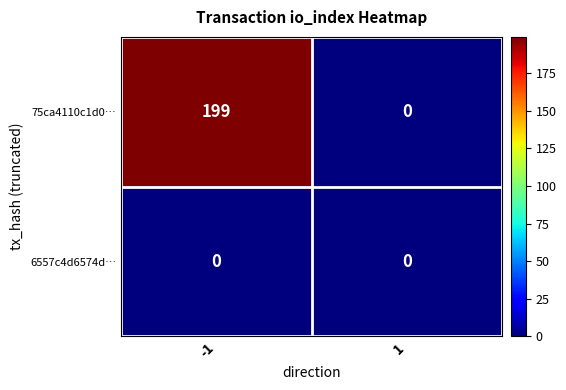

Reading right to left, list all the values displayed in this chart.

75ca4110c1d0…: 0	199
6557c4d6574d…: 0	0